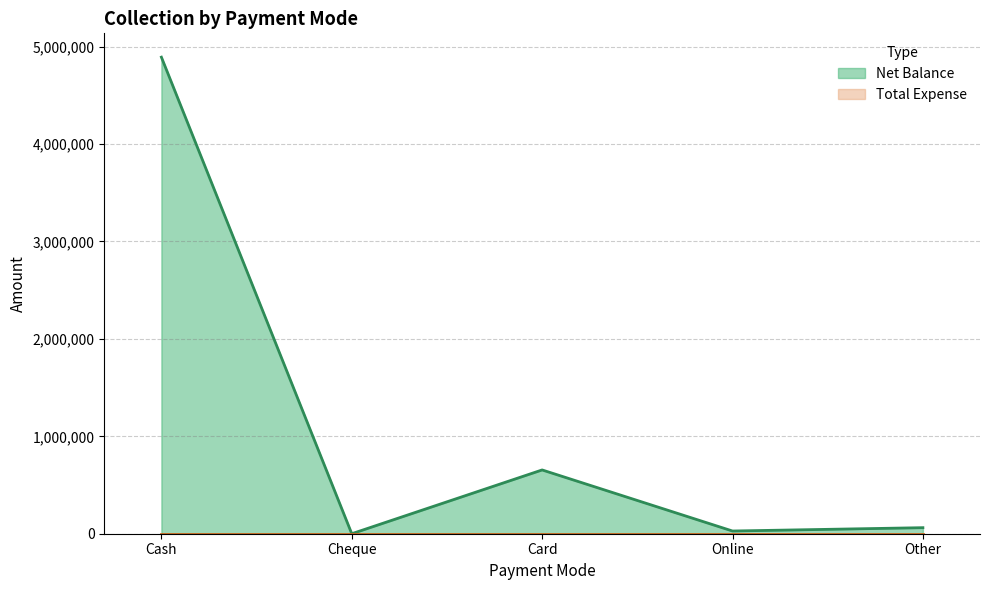

The value at Card is 654785. True or false?

True